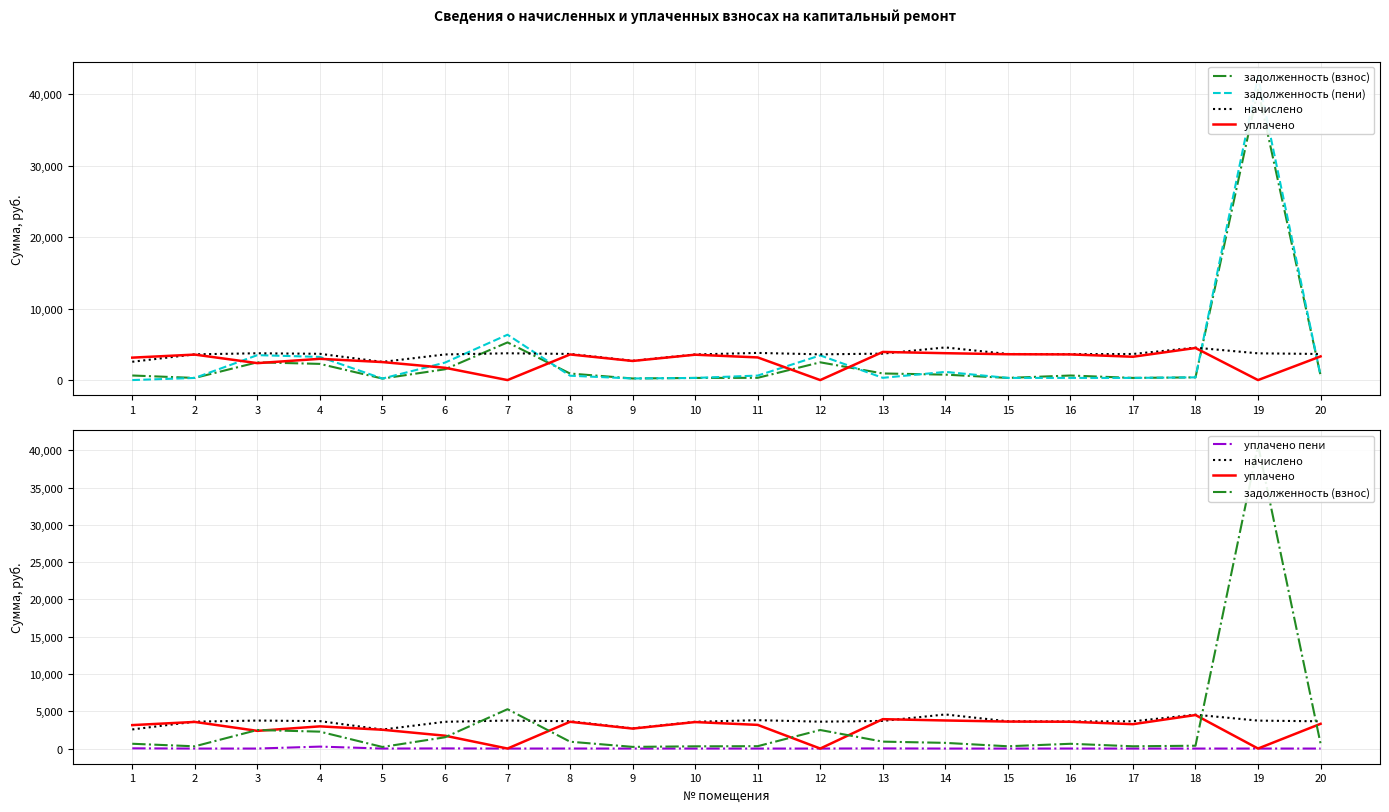

Is it true that задолженность (взнос) equals 212.2 at 5?

True